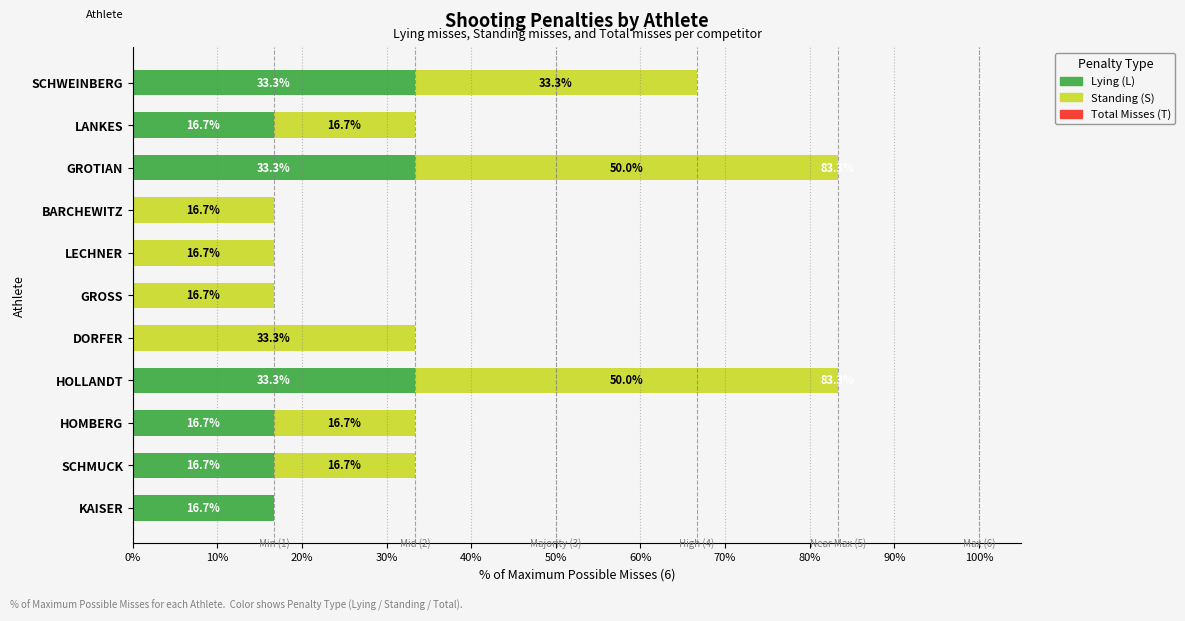

What is the sum of the Lying (L) values at LECHNER and HOLLANDT?

33.3